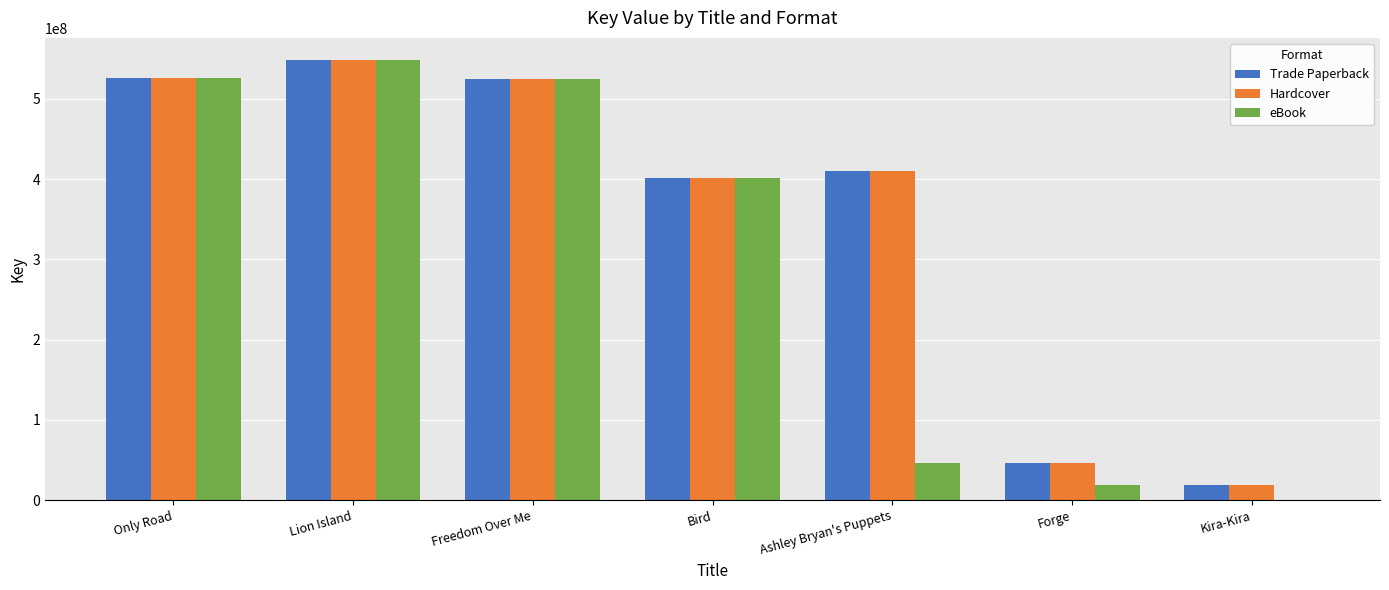

What is the sum of the eBook values at Forge and Only Road?

544950099